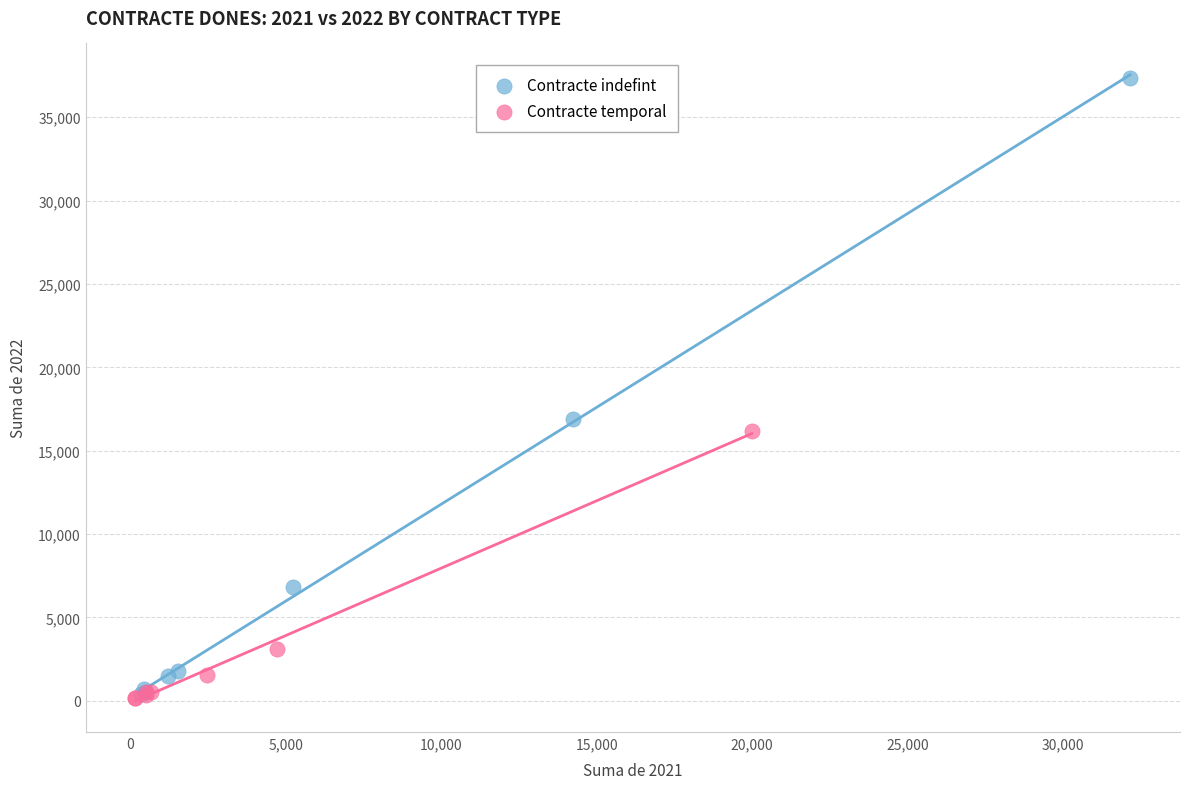

Which series has the largest Y range (max minus min)?

Contracte indefint